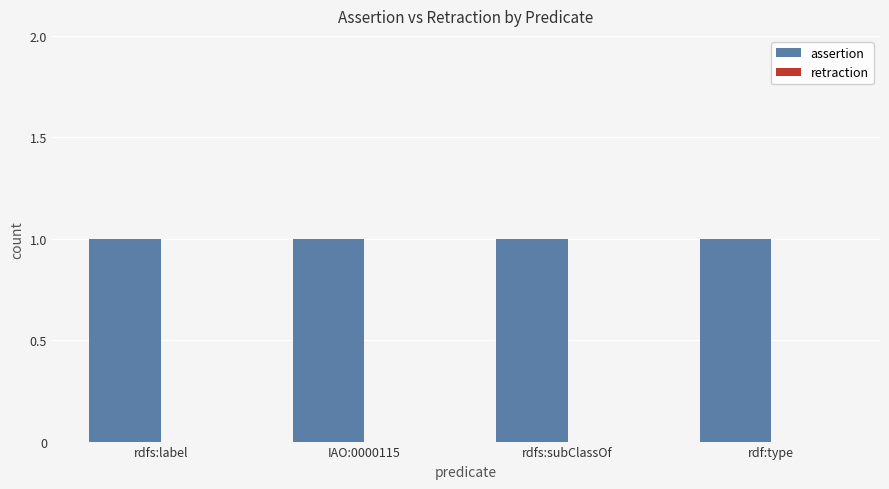

At which label does assertion reach its minimum?

rdfs:label